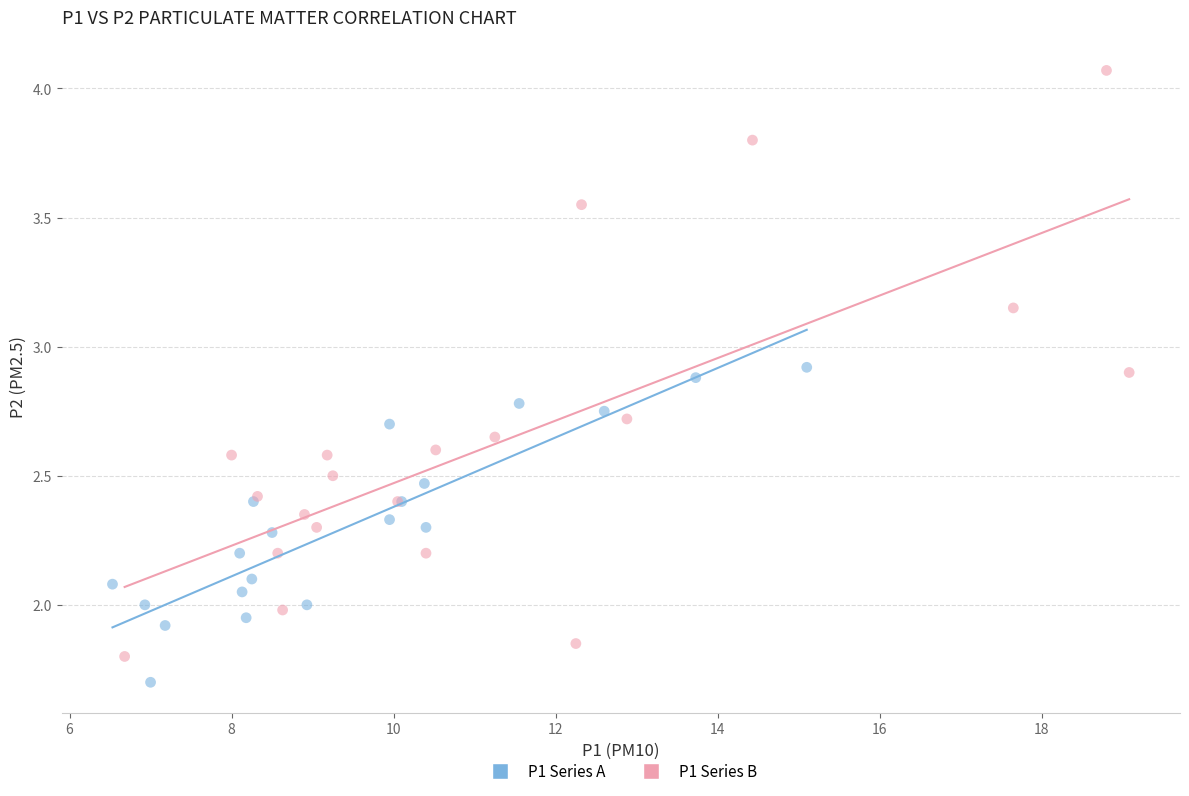

Which series has the largest Y range (max minus min)?

P1 Series B